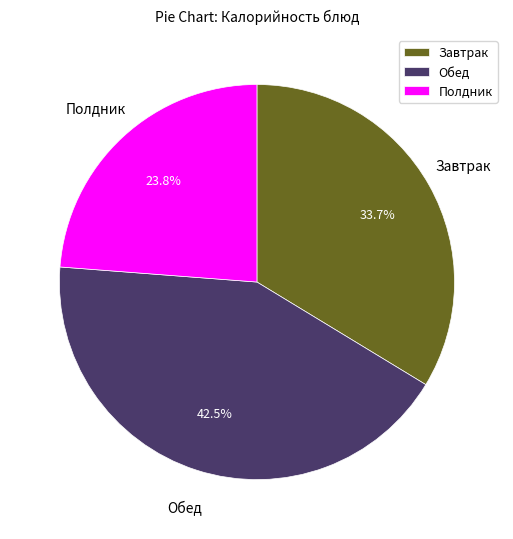

Combined, what portion of the pie is Обед and Завтрак?

76.2%